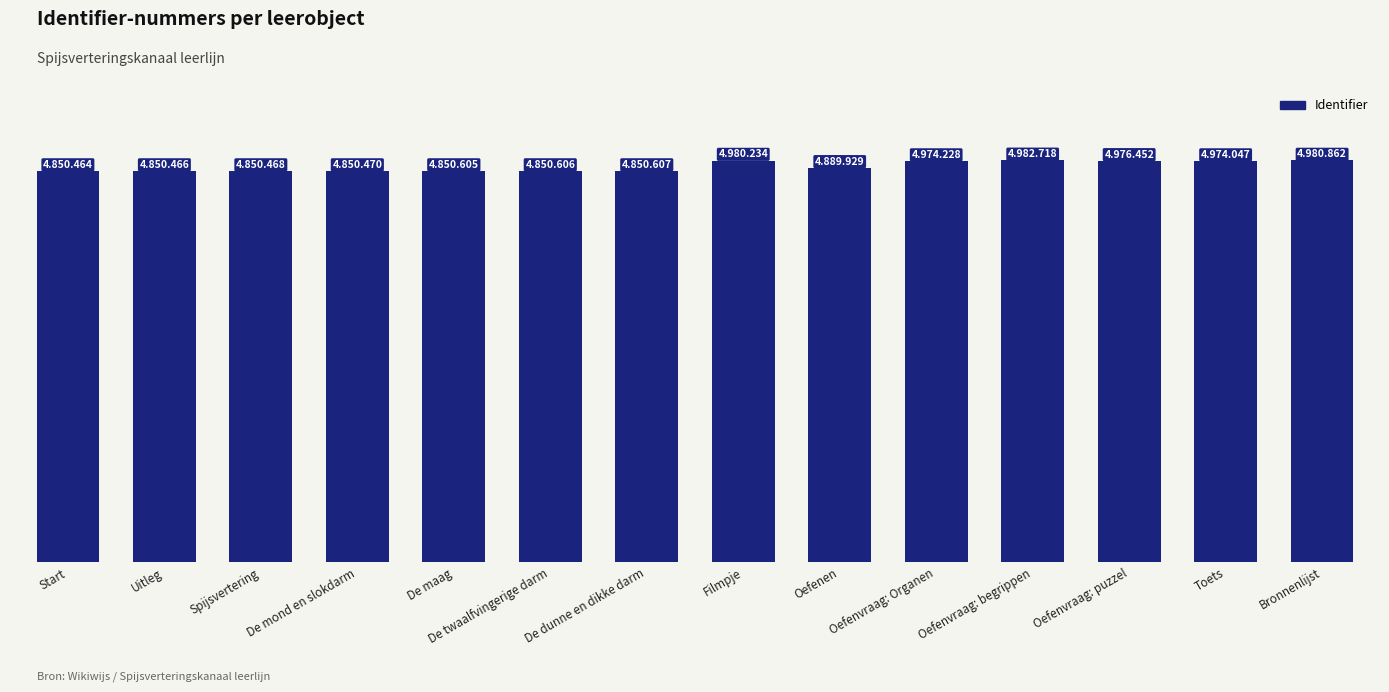

Where does the data first go above 4889929?

Filmpje